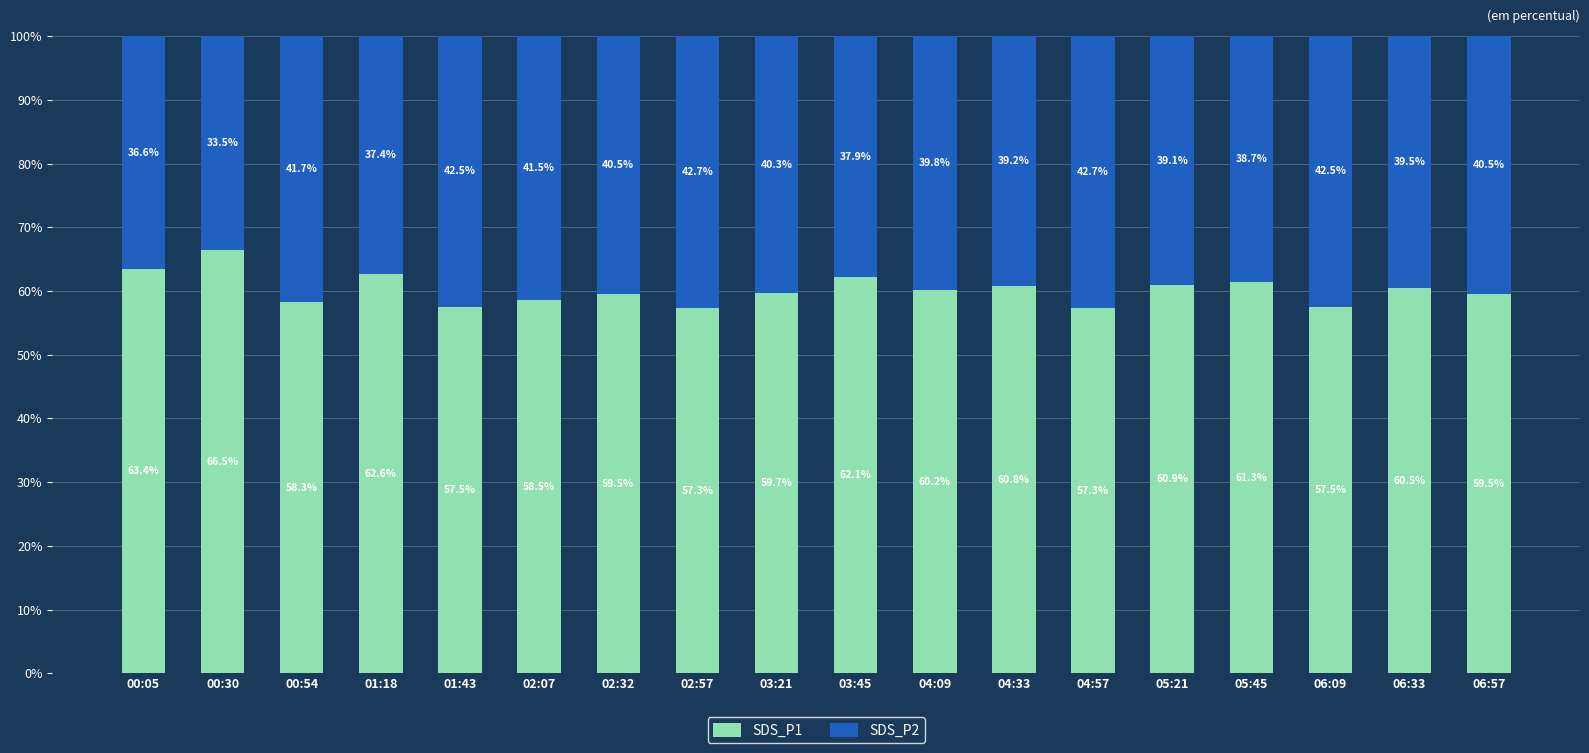

Reading left to right, list the values for the SDS_P1 series.

63.4	66.5	58.3	62.6	57.5	58.5	59.5	57.3	59.7	62.1	60.2	60.8	57.3	60.9	61.3	57.5	60.5	59.5